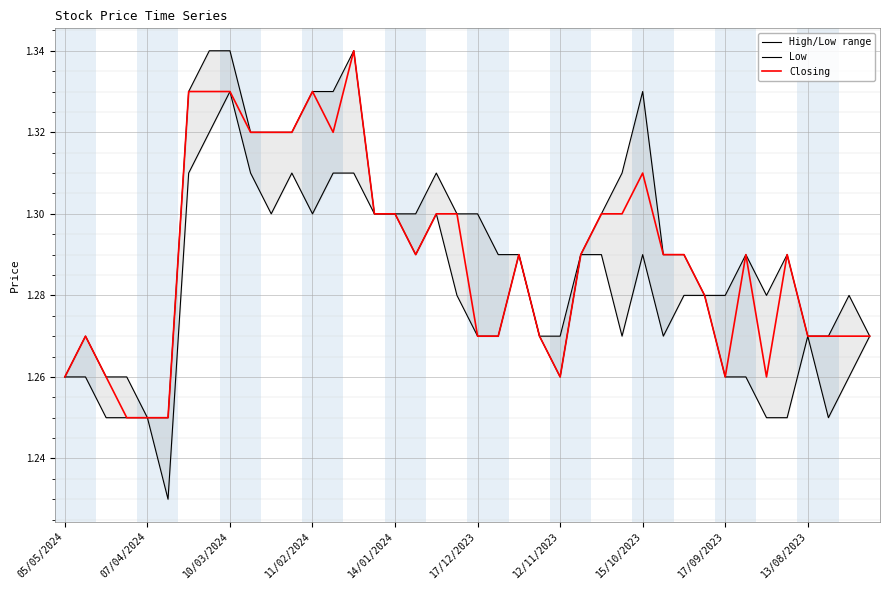

Which series has the largest total across all categories?

High/Low range